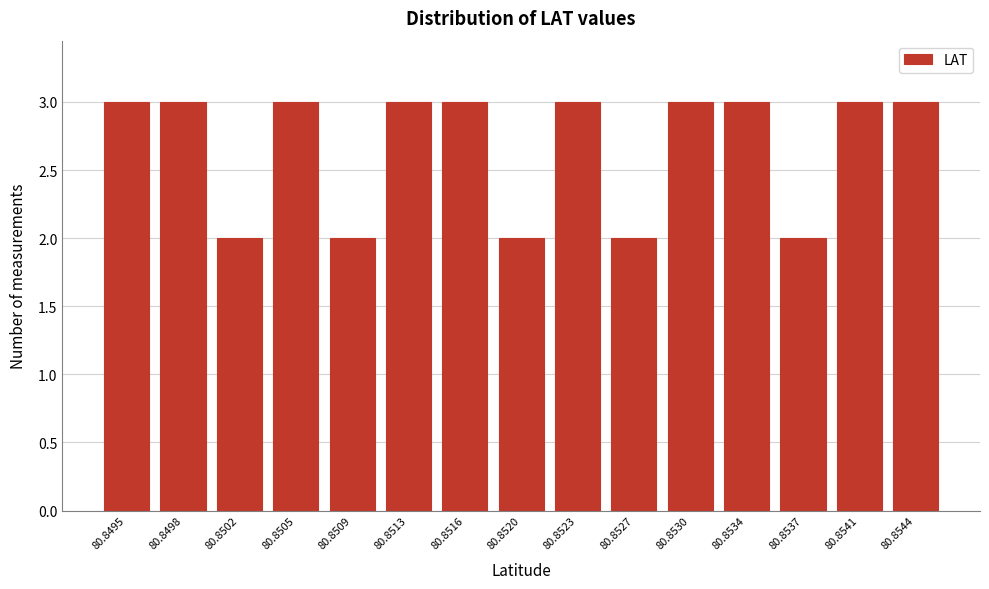

Reading right to left, transcribe all the data shown in this chart.

3	3	2	3	3	2	3	2	3	3	2	3	2	3	3